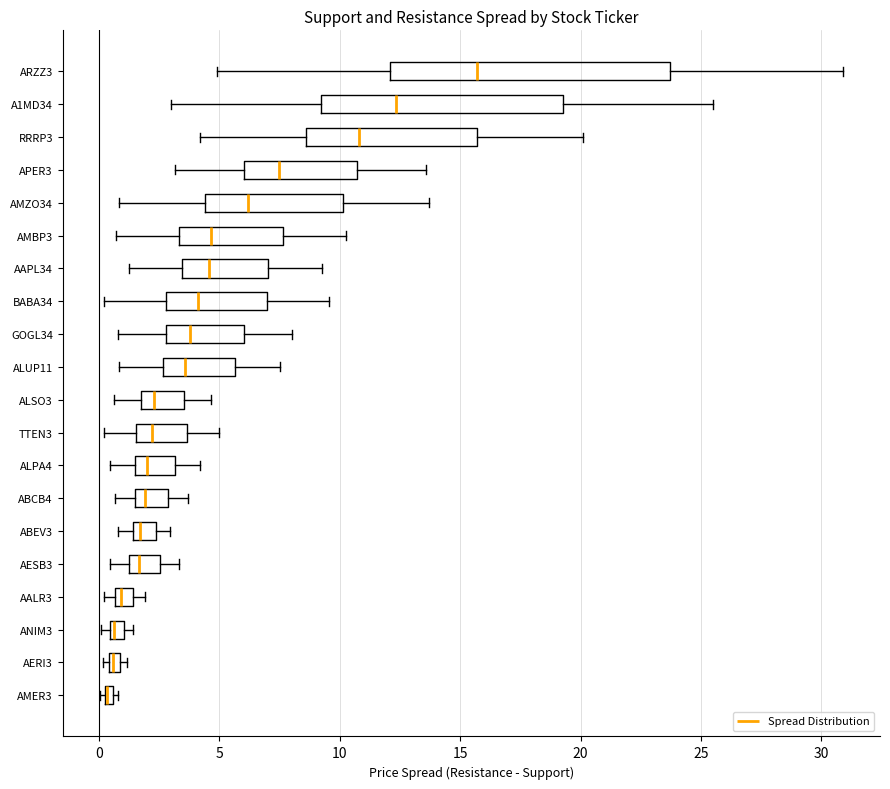

Comparing the boxes themselves (not the whiskers), which one is the widest?

ARZZ3